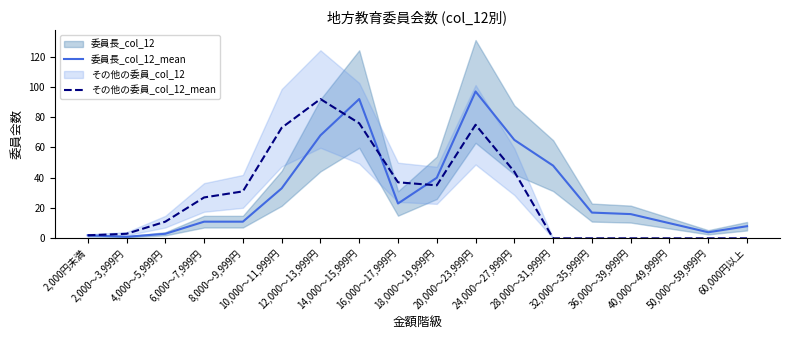

The 委員長_col_12_mean series shows 17 at 32,000～35,999円. True or false?

True